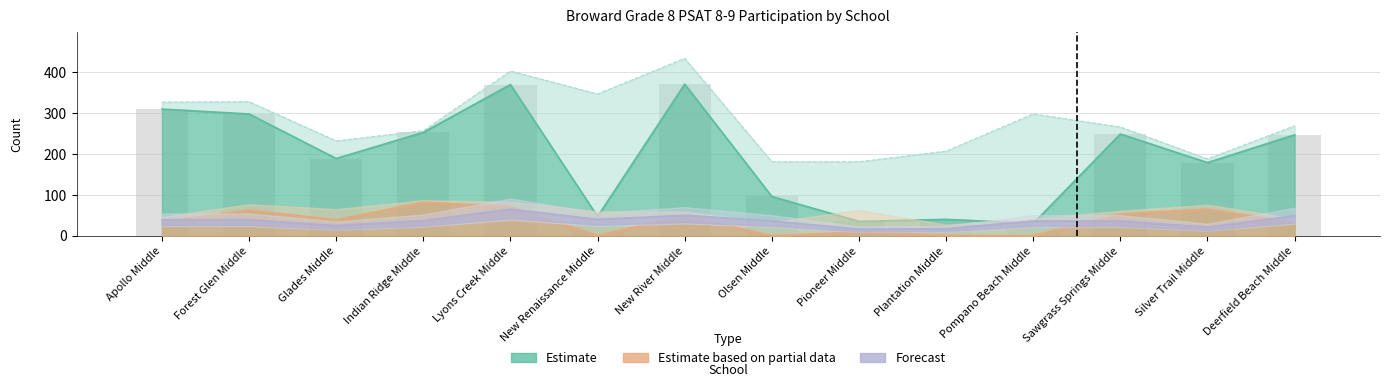

How many categories are shown in the chart?

14